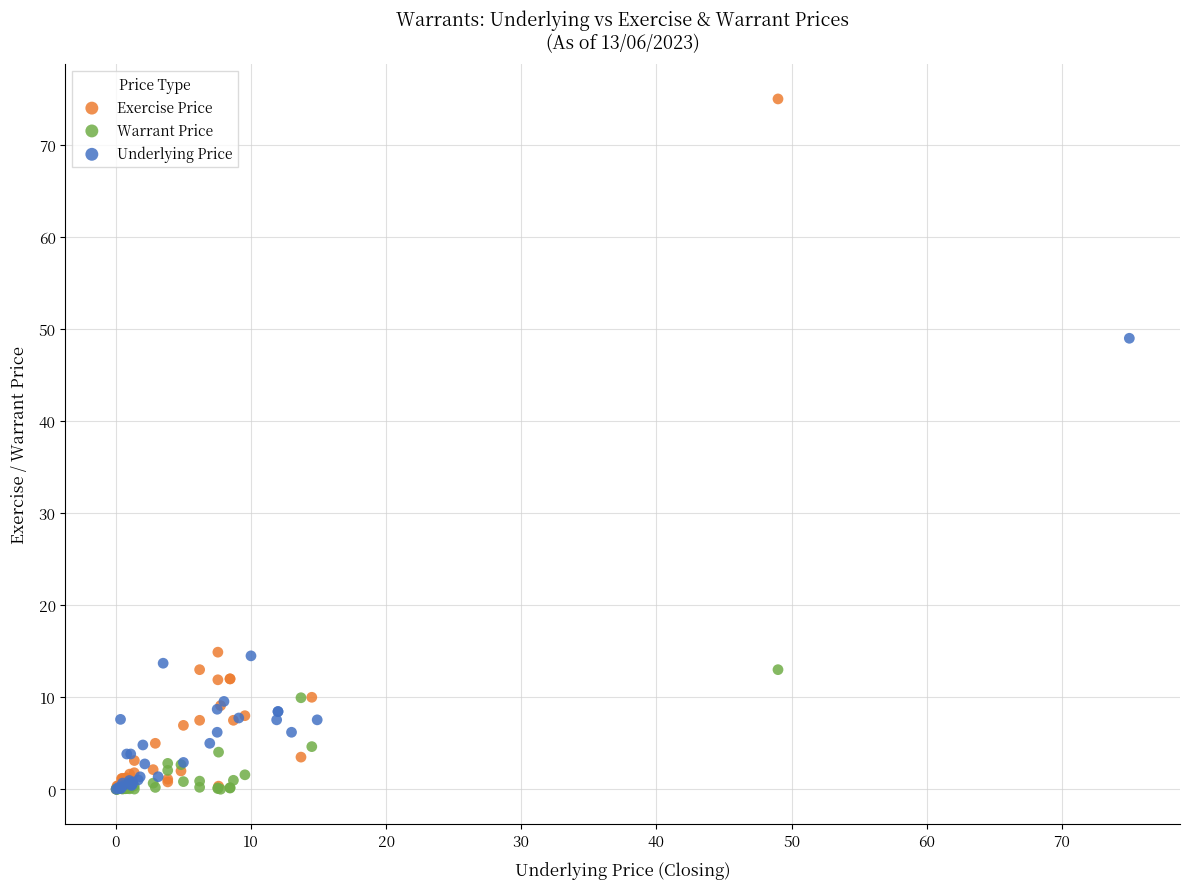

Which series reaches the maximum Y coordinate?

Exercise Price